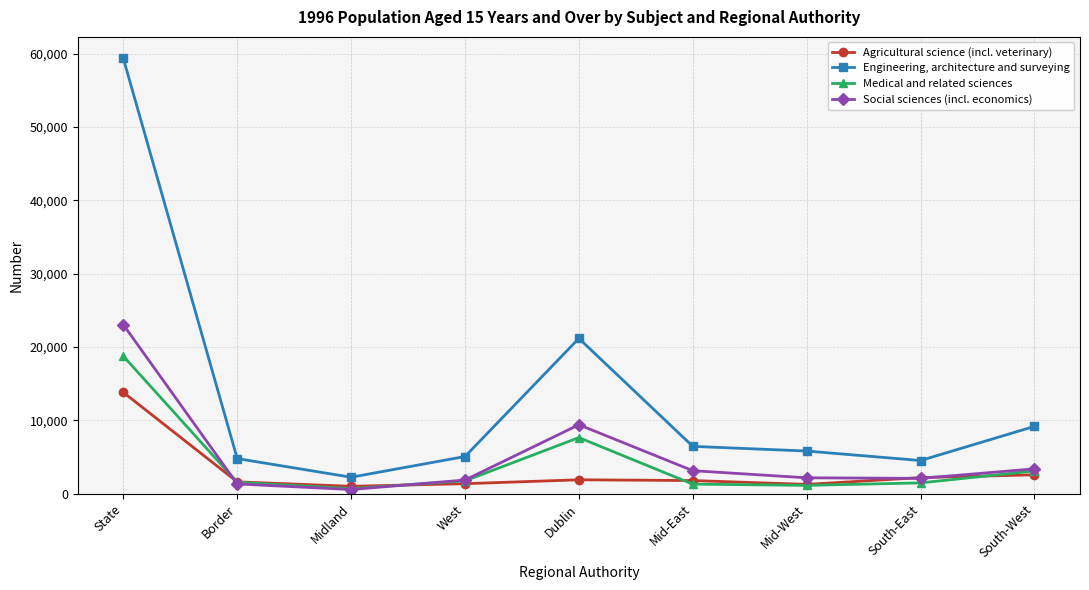

Rank the series by their maximum value, from highest to lowest.

Engineering, architecture and surveying, Social sciences (incl. economics), Medical and related sciences, Agricultural science (incl. veterinary)